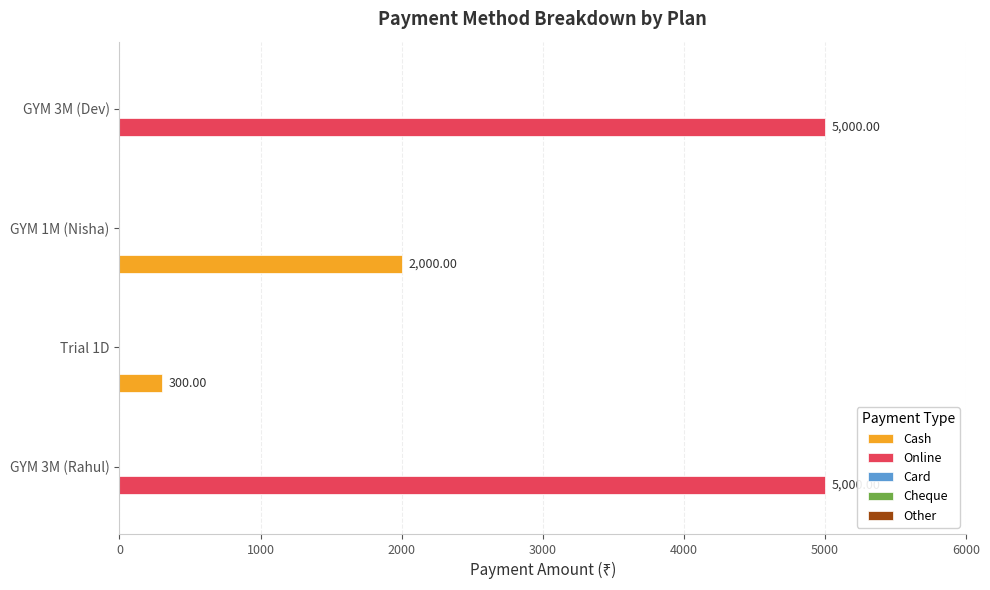

Which series has the widest spread of values?

Online